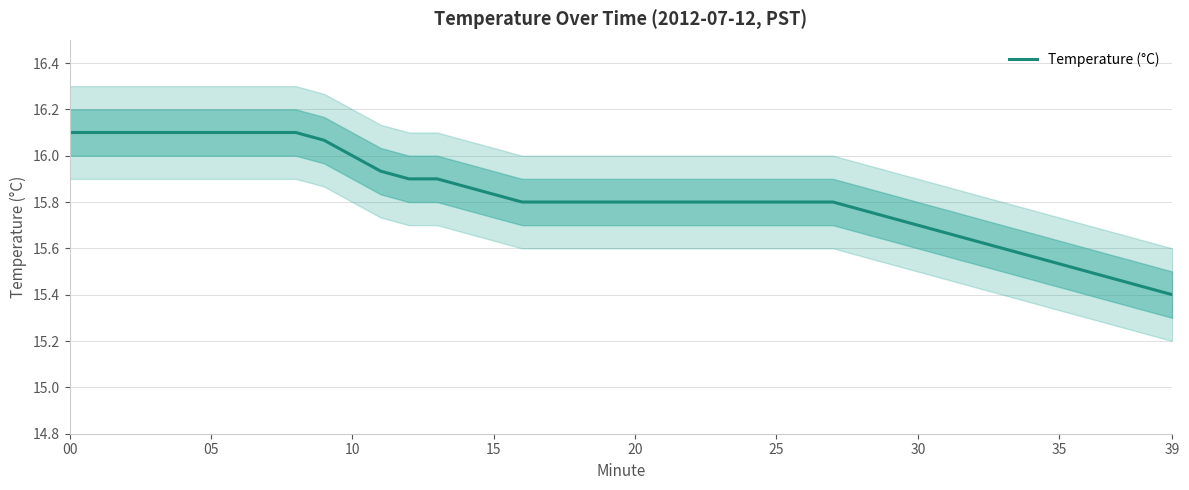

What is the difference between the maximum and minimum values?

0.7